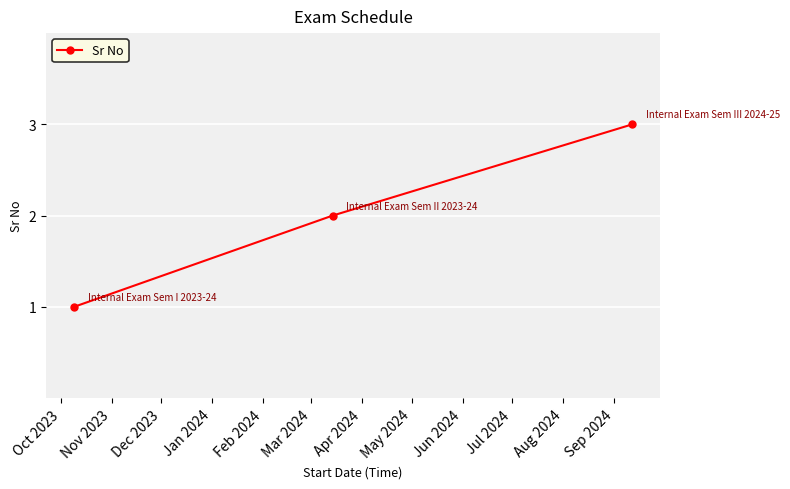

What is the maximum value shown in the chart?

3